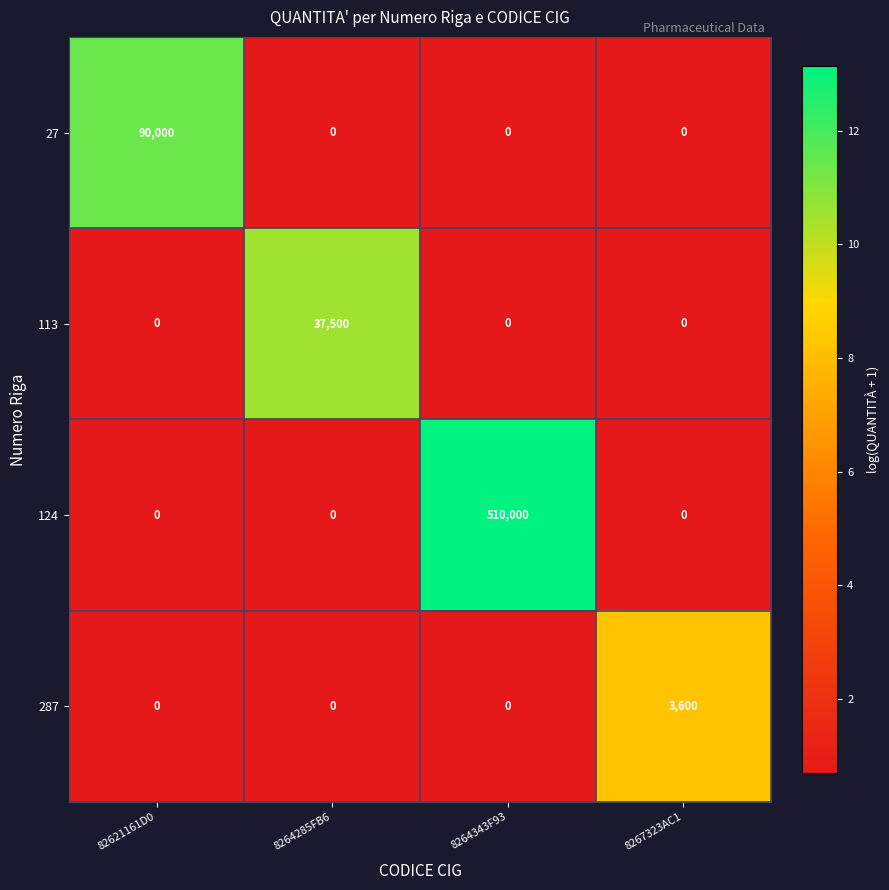

What is the spread (max minus min) of values at 8264343F93?

510000